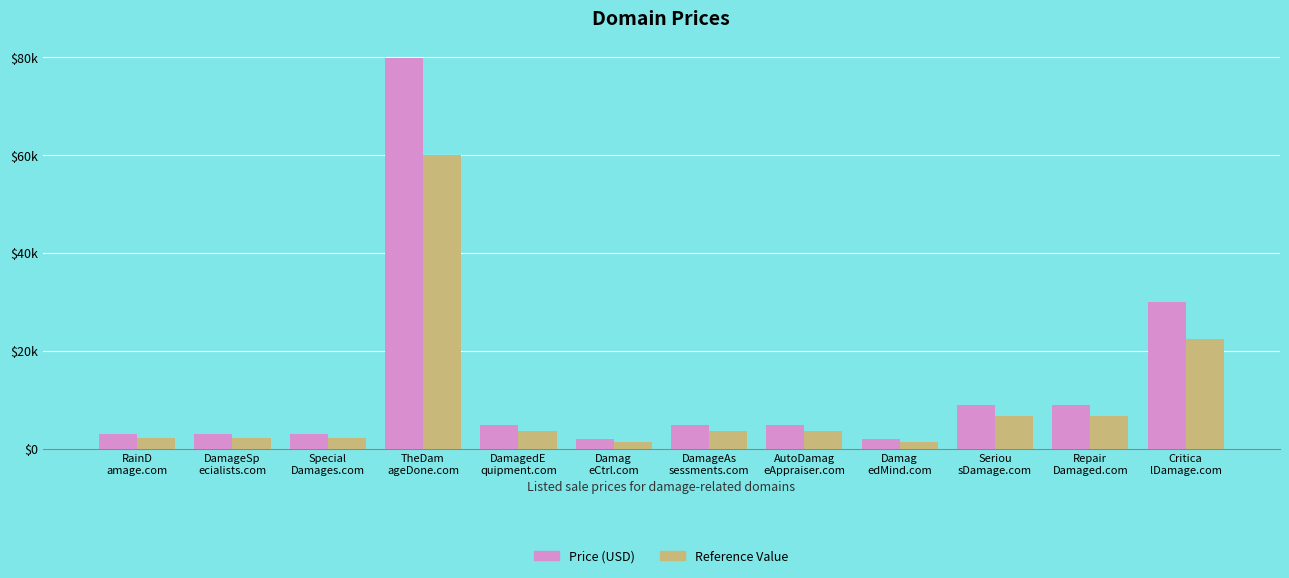

At which label does Price (USD) first exceed 4888?

TheDam
ageDone.com